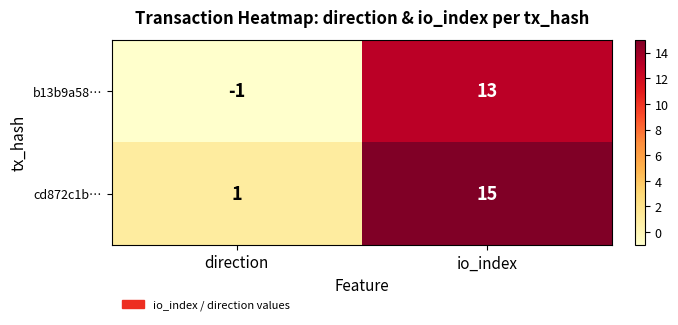

What is the highest value of the b13b9a58… series?

13